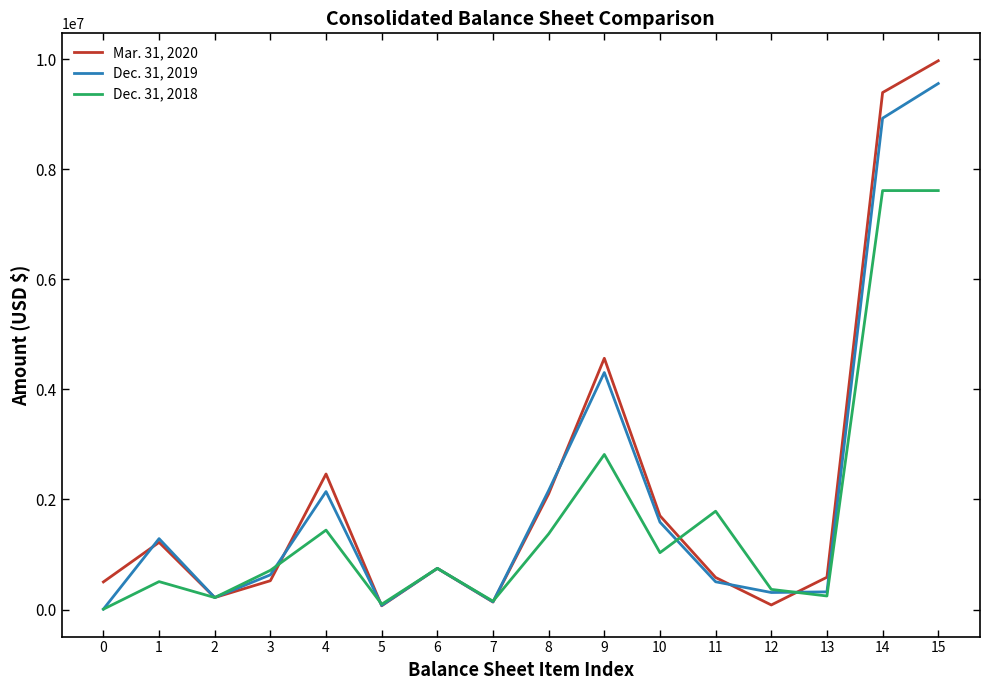

Count the number of data series in this chart.

3